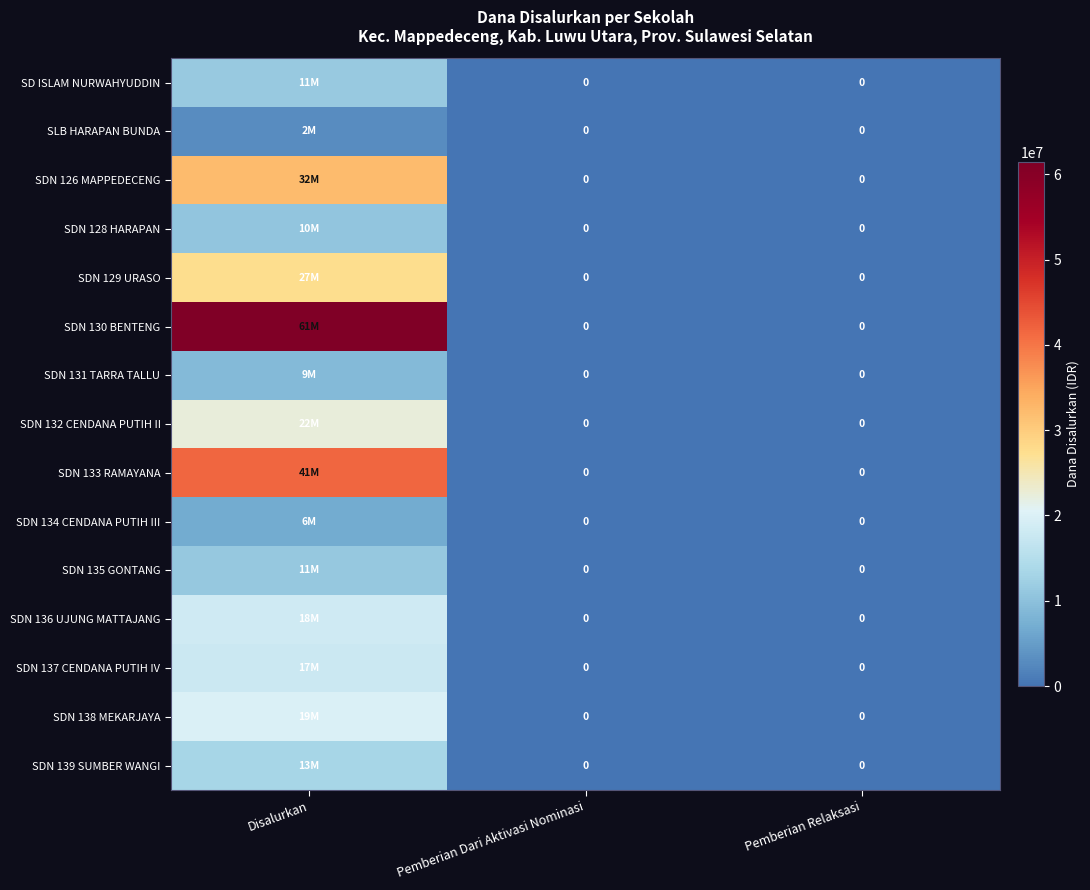

What is the difference between the highest and lowest values at Disalurkan?

58500000